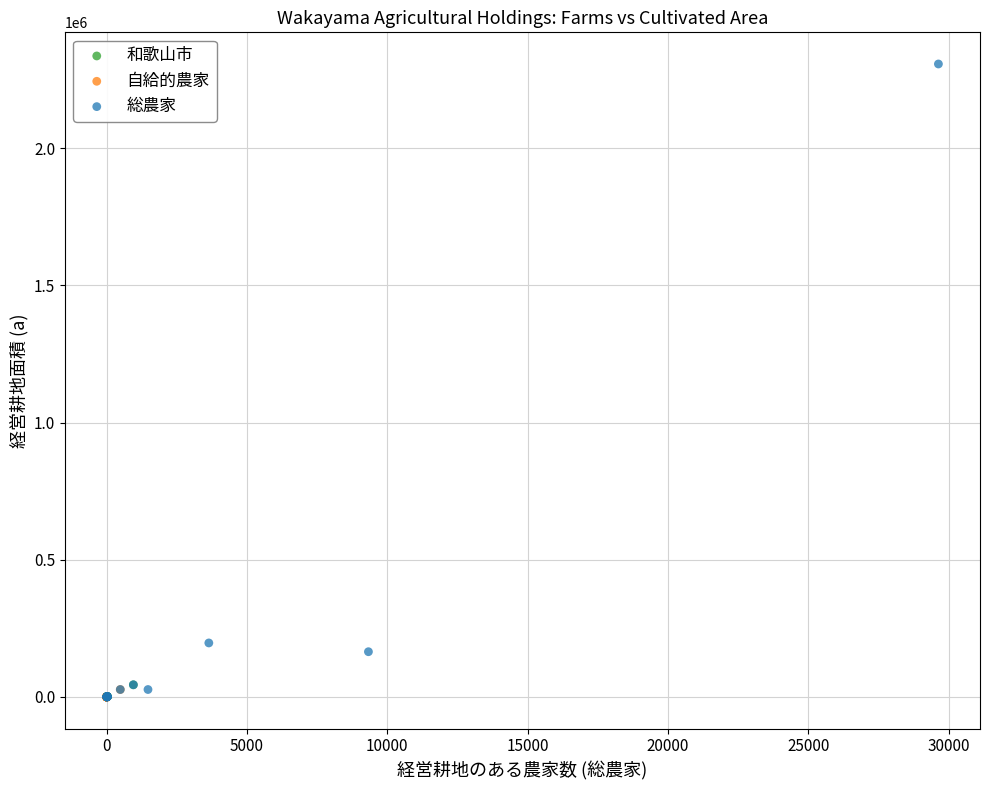

Which series contains the highest Y value?

総農家